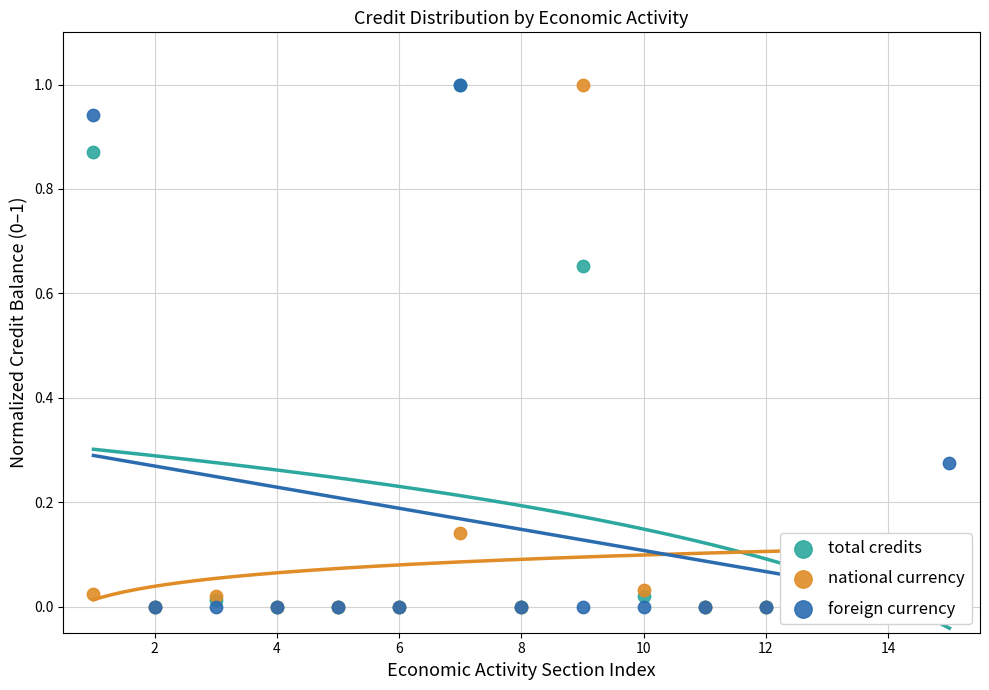

Is the value of total credits at 13 greater than the value of foreign currency at 16?

No